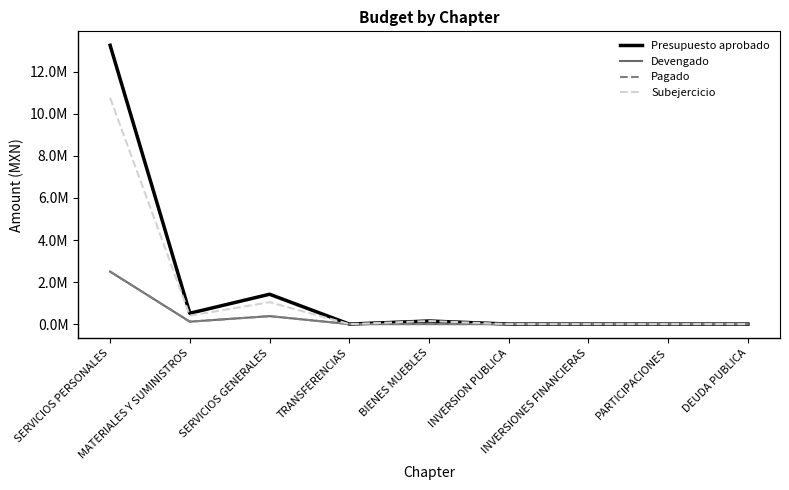

Reading left to right, extract all data points from this chart.

Presupuesto aprobado: SERVICIOS PERSONALES=13267334.4	MATERIALES Y SUMINISTROS=514574.0	SERVICIOS GENERALES=1419851.0	TRANSFERENCIAS=0.0	BIENES MUEBLES=146400.0	INVERSION PUBLICA=0.0	INVERSIONES FINANCIERAS=0.0	PARTICIPACIONES=0.0	DEUDA PUBLICA=0.0
Devengado: SERVICIOS PERSONALES=2497795.1	MATERIALES Y SUMINISTROS=115040.7	SERVICIOS GENERALES=378101.6	TRANSFERENCIAS=0.0	BIENES MUEBLES=0.0	INVERSION PUBLICA=0.0	INVERSIONES FINANCIERAS=0.0	PARTICIPACIONES=0.0	DEUDA PUBLICA=0.0
Pagado: SERVICIOS PERSONALES=2497795.1	MATERIALES Y SUMINISTROS=115040.7	SERVICIOS GENERALES=378101.6	TRANSFERENCIAS=0.0	BIENES MUEBLES=0.0	INVERSION PUBLICA=0.0	INVERSIONES FINANCIERAS=0.0	PARTICIPACIONES=0.0	DEUDA PUBLICA=0.0
Subejercicio: SERVICIOS PERSONALES=10769539.2	MATERIALES Y SUMINISTROS=399533.3	SERVICIOS GENERALES=1041749.4	TRANSFERENCIAS=0.0	BIENES MUEBLES=146400.0	INVERSION PUBLICA=0.0	INVERSIONES FINANCIERAS=0.0	PARTICIPACIONES=0.0	DEUDA PUBLICA=0.0